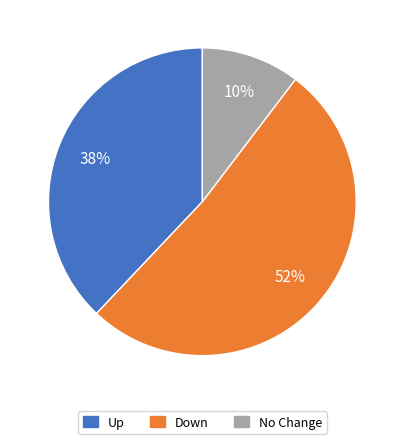

Is there any slice that represents more than half of the pie?

Yes